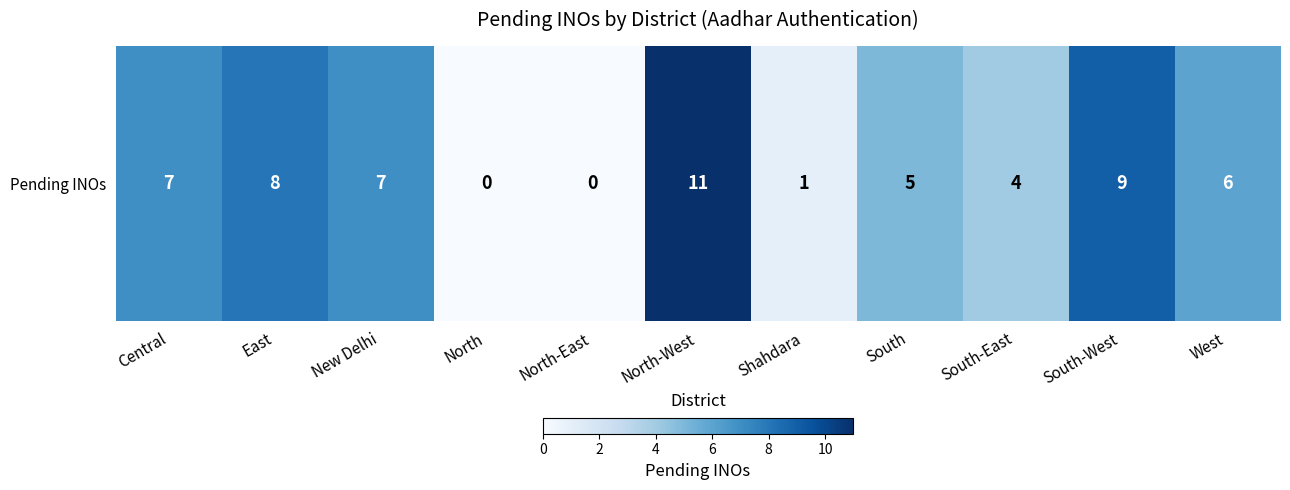

Rank the categories by value from highest to lowest.

North-West, South-West, East, Central, New Delhi, West, South, South-East, Shahdara, North, North-East